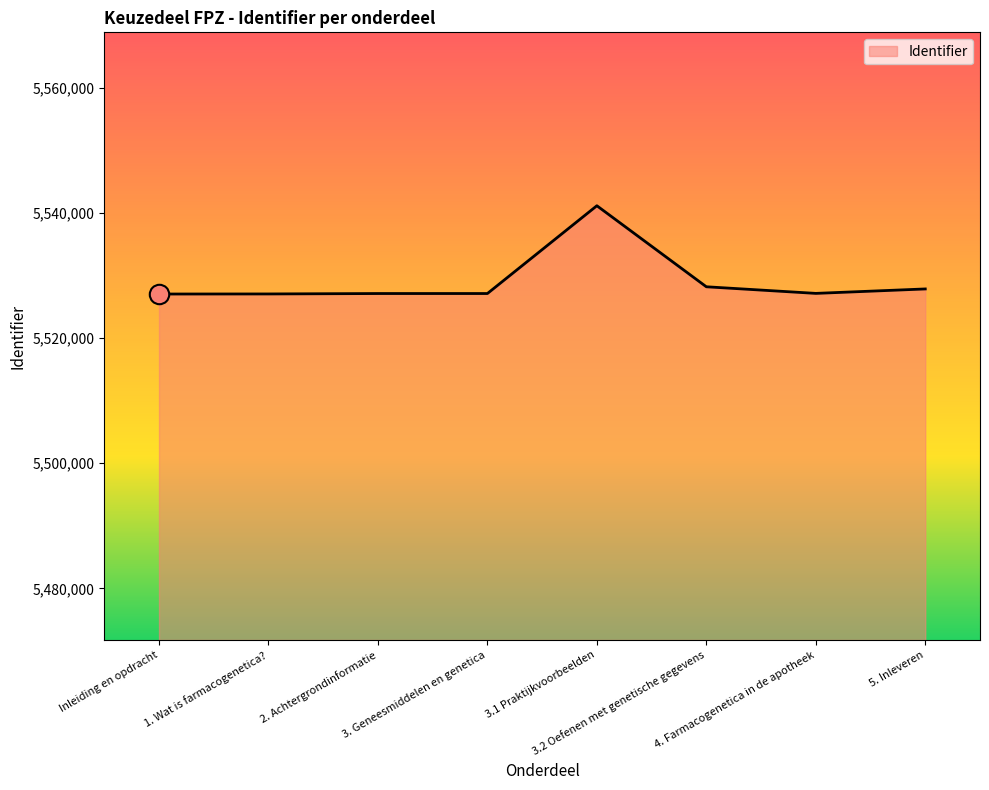

What is the difference between the maximum and minimum values?

14105